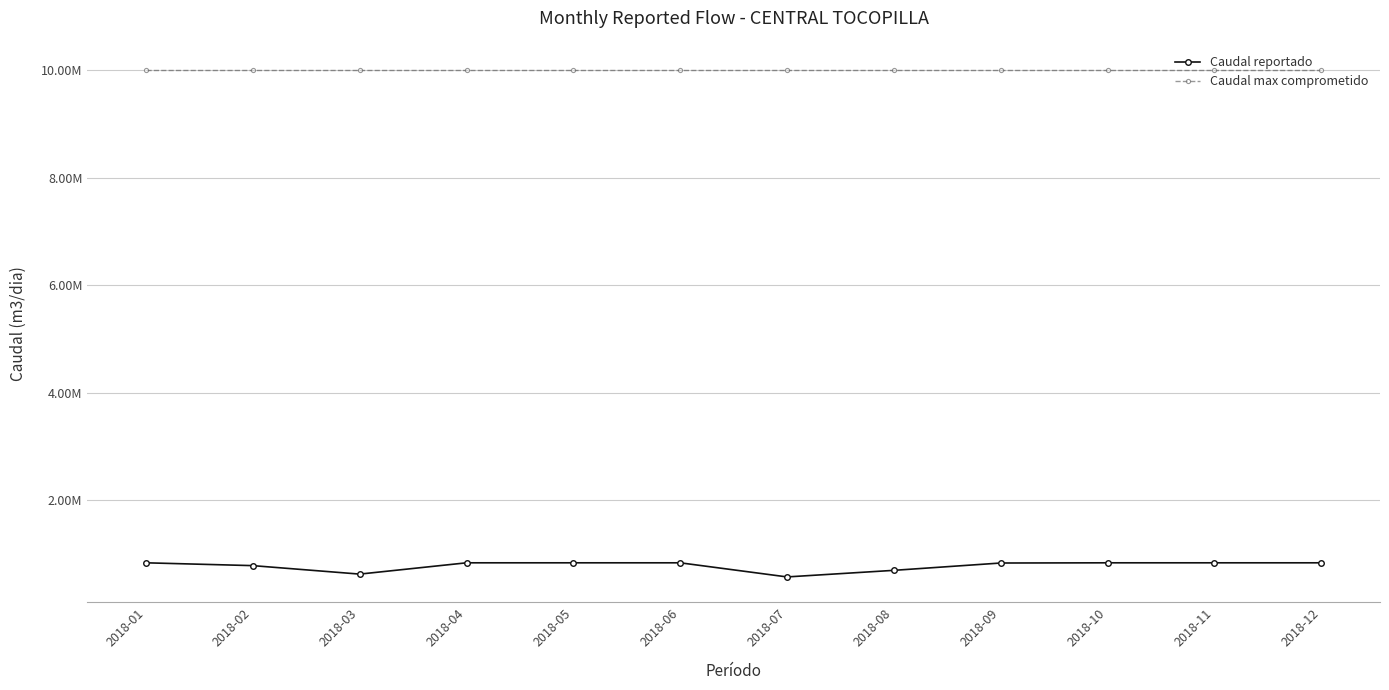

True or false: Caudal reportado and Caudal max comprometido intersect in this chart.

False